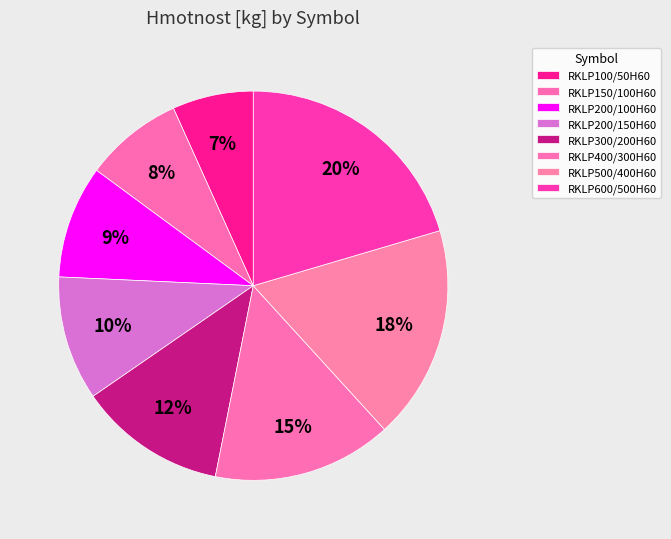

Is it true that RKLP150/100H60 is 8% of the pie?

True